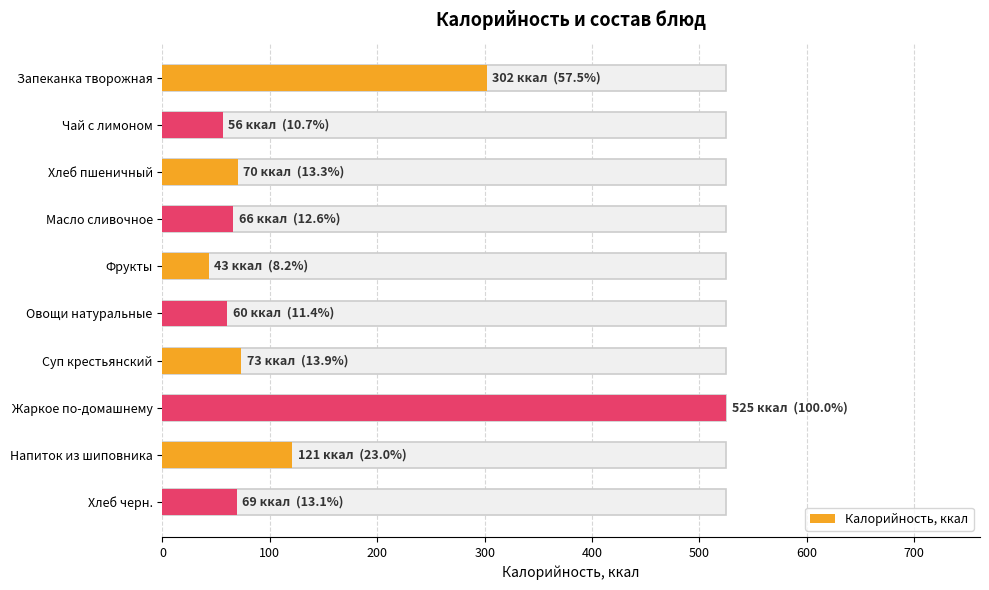

How many values exceed 70?

4